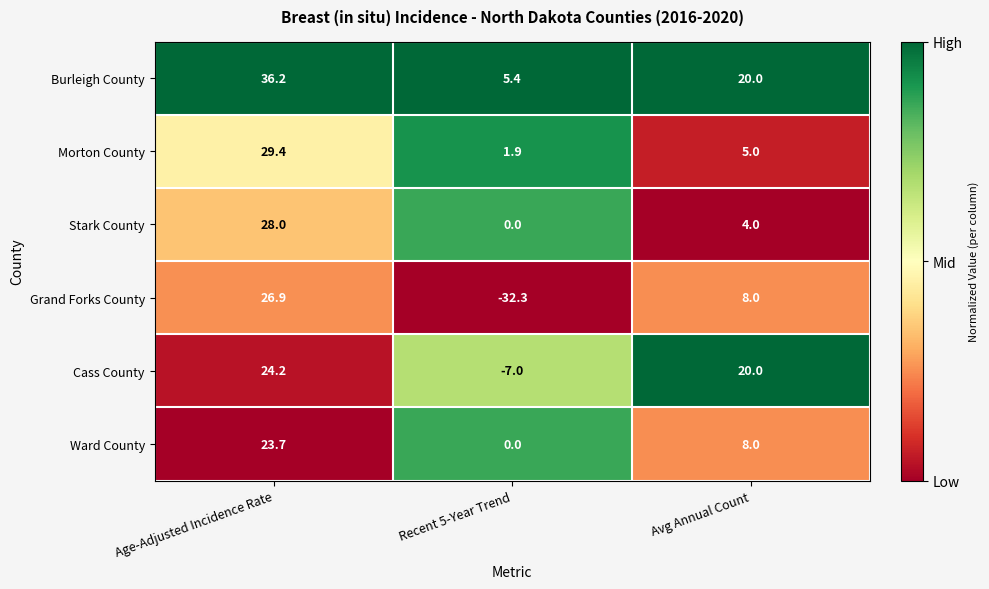

Count the number of data series in this chart.

6